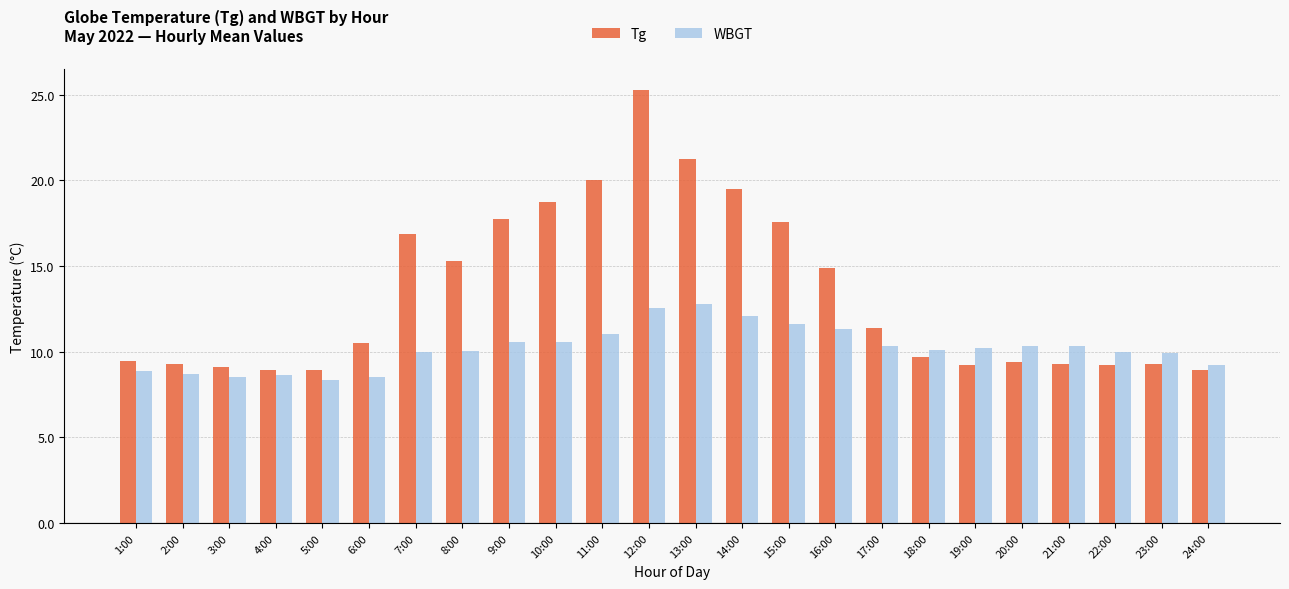

True or false: WBGT has a value of 4.7 at 13:00.

False